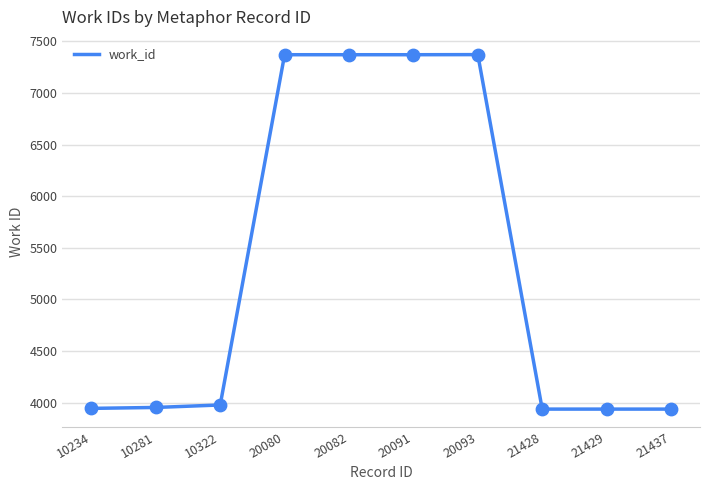

Approximately how many times larger is the value at 10322 compared to 20093?

0.5